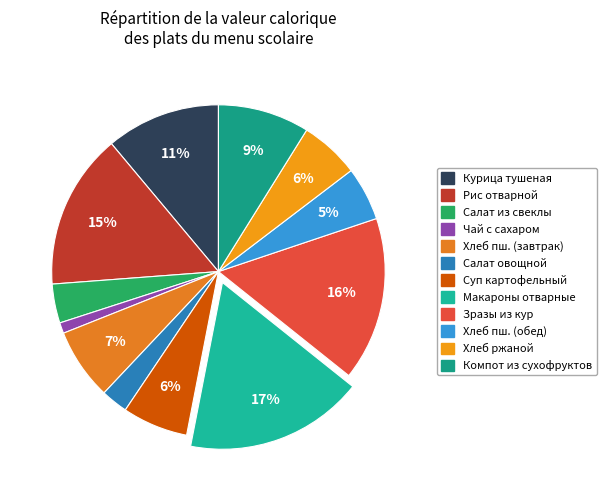

How many segments does this pie chart have?

12